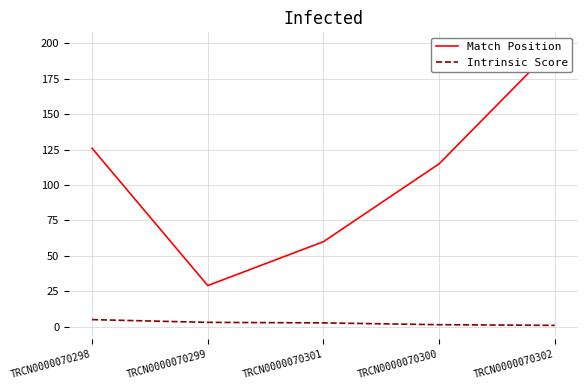

What is the difference between the Match Position values at TRCN0000070299 and TRCN0000070302?

169.0